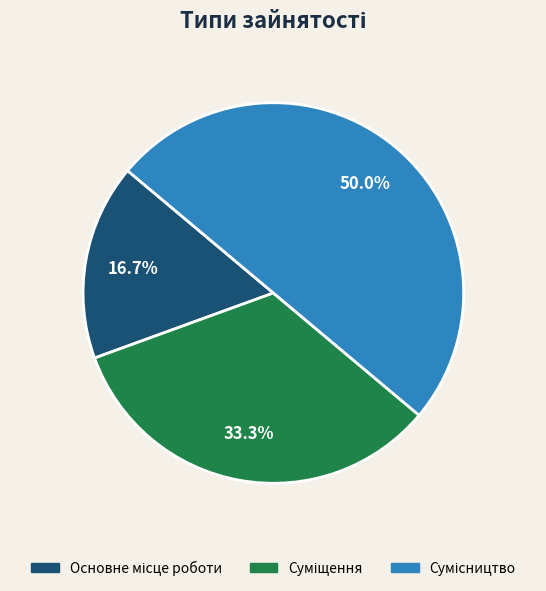

Approximately how many times larger is the value at Основне місце роботи compared to Суміщення?

0.5